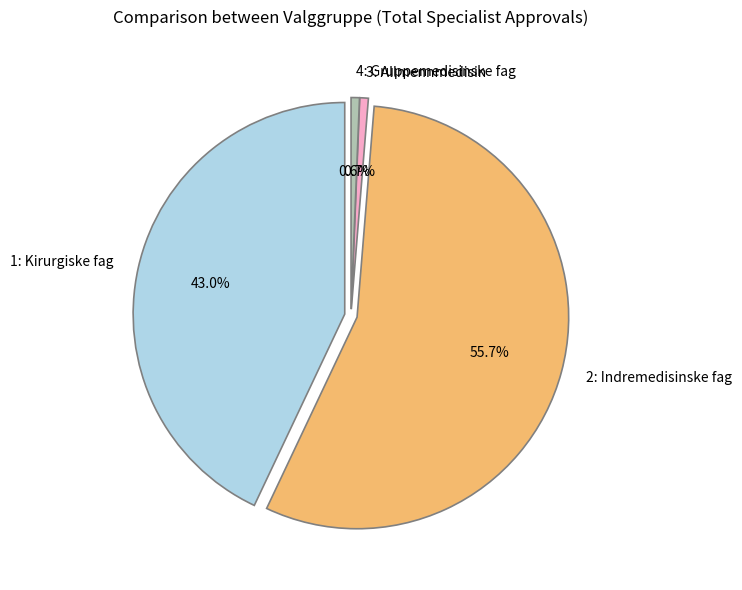

How many slices are in this pie chart?

4